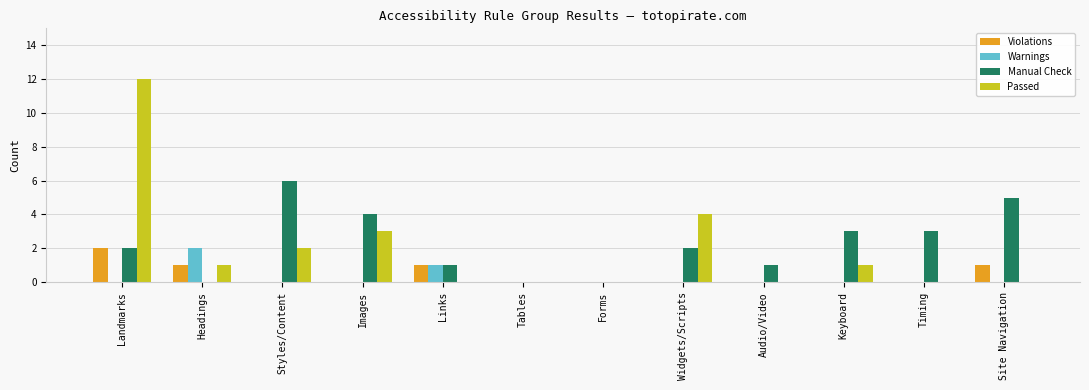

Which series has the largest total across all categories?

Manual Check